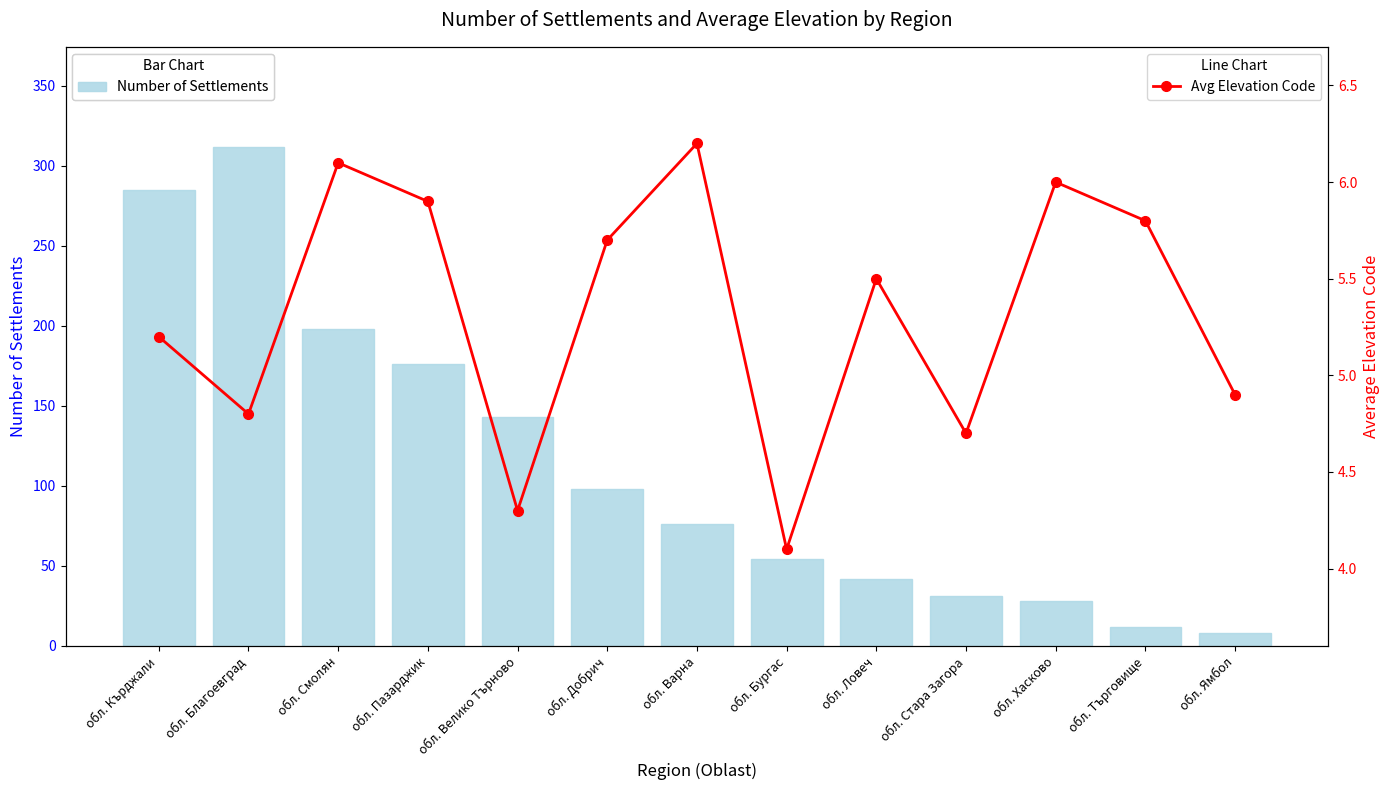

Reading left to right, transcribe all the data shown in this chart.

Number of Settlements: 285.0	312.0	198.0	176.0	143.0	98.0	76.0	54.0	42.0	31.0	28.0	12.0	8.0
Avg Elevation Code: 5.2	4.8	6.1	5.9	4.3	5.7	6.2	4.1	5.5	4.7	6.0	5.8	4.9